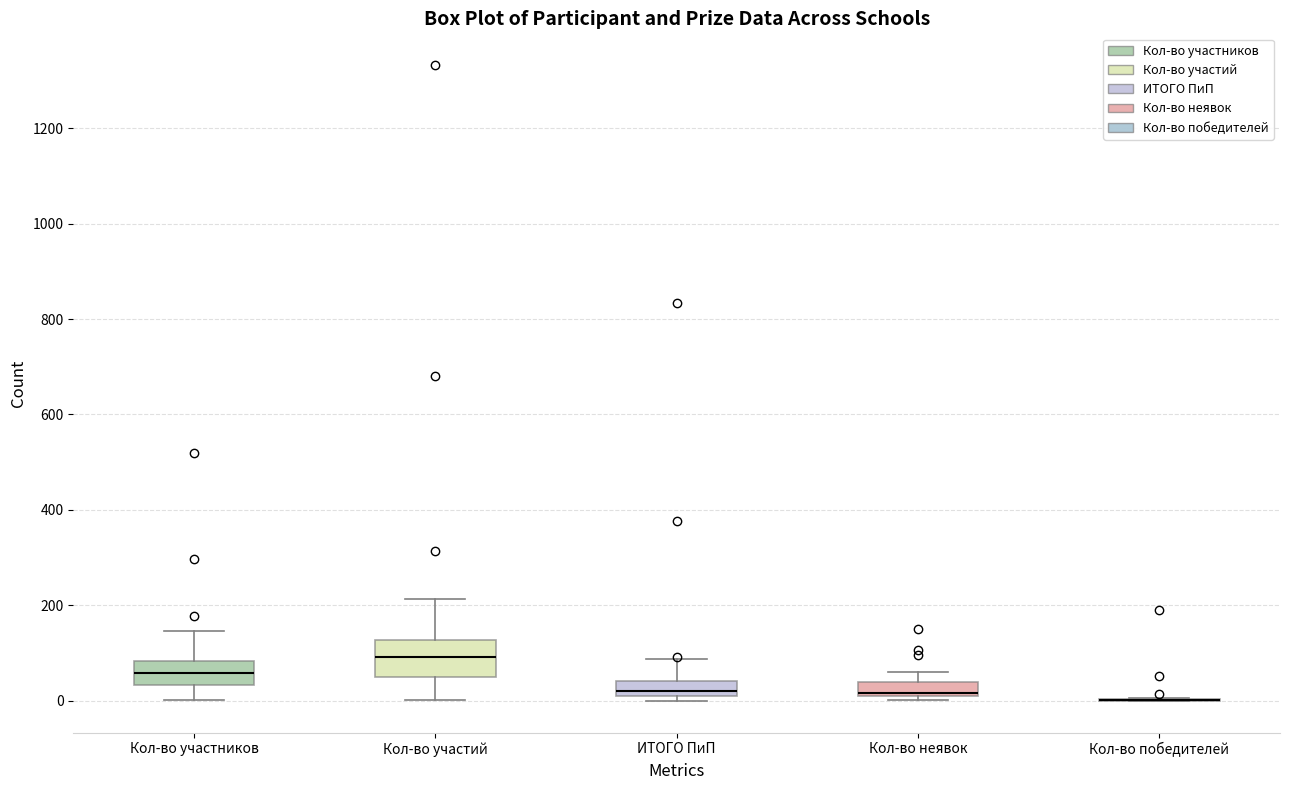

Which box is the tallest, from its lower edge to its upper edge?

Кол-во участий